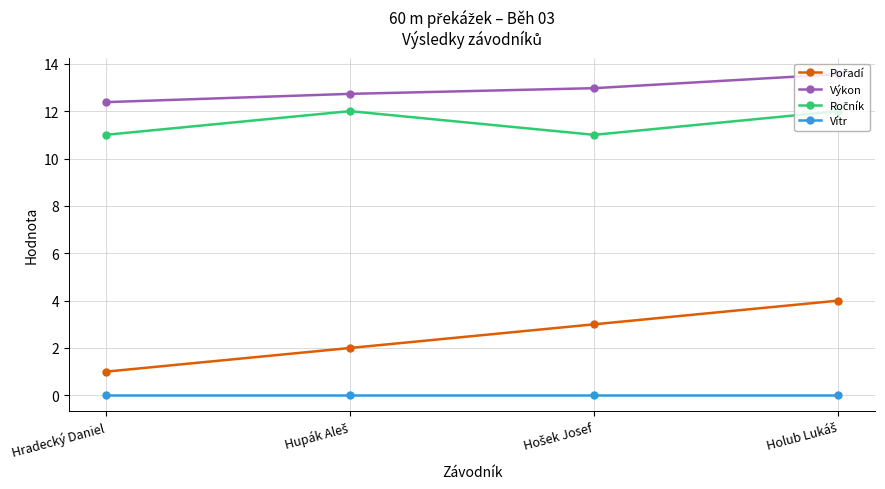

True or false: Vítr and Výkon intersect in this chart.

False